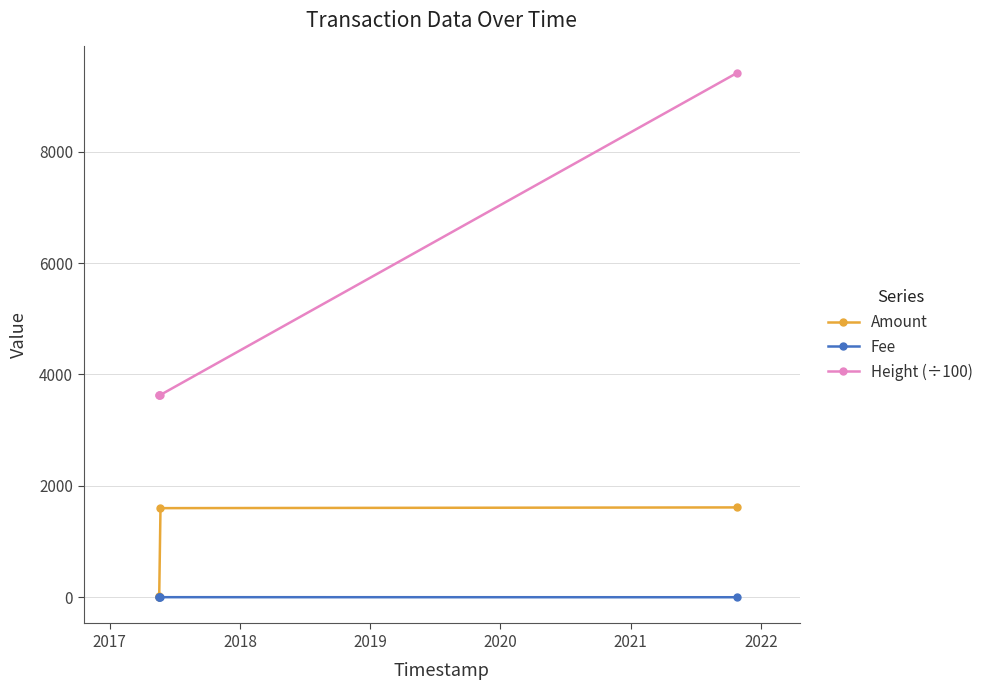

Is it true that Amount equals 26.8 at 2019?

False